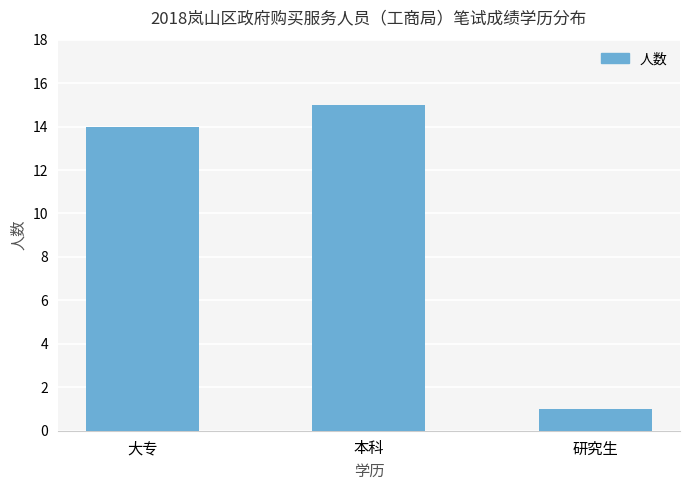

List the labels in order of value, largest first.

本科, 大专, 研究生